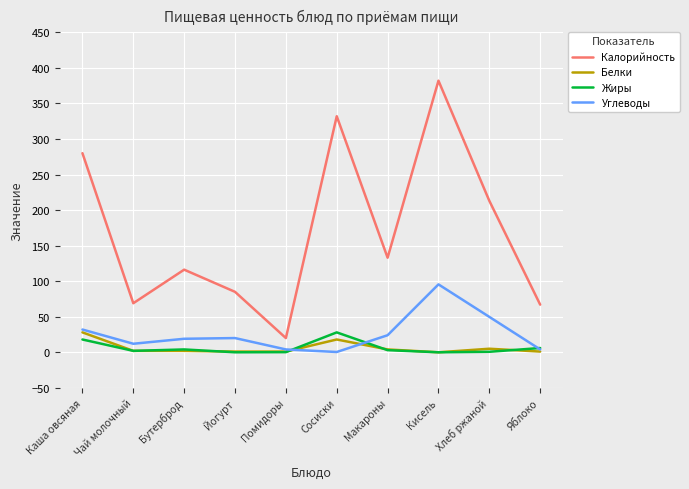

What is the total value across all series at Яблоко?

78.0